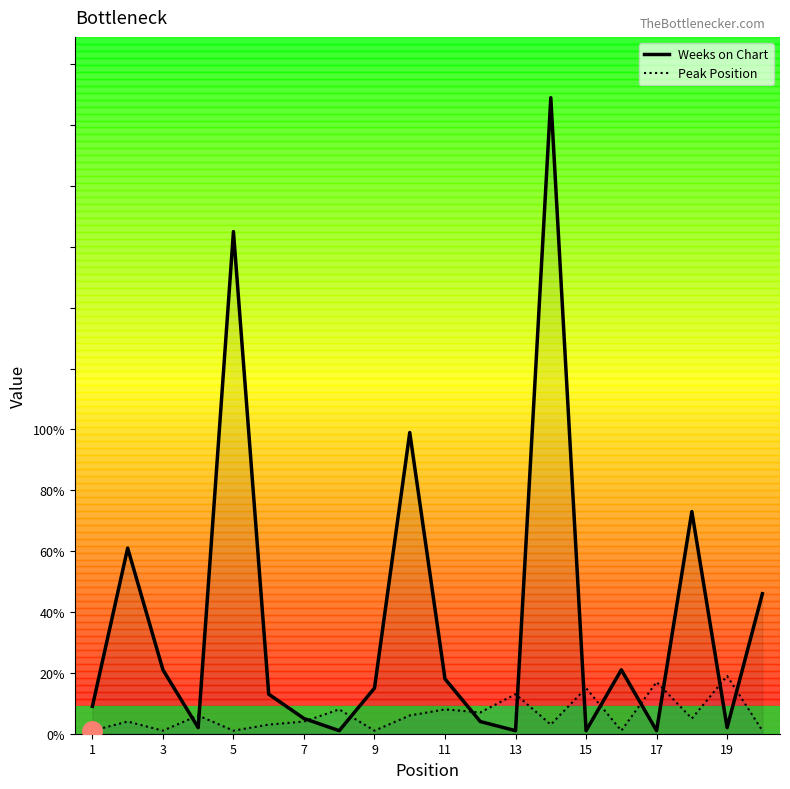

Rank the series at 9 from lowest to highest value.

Peak Position, Weeks on Chart